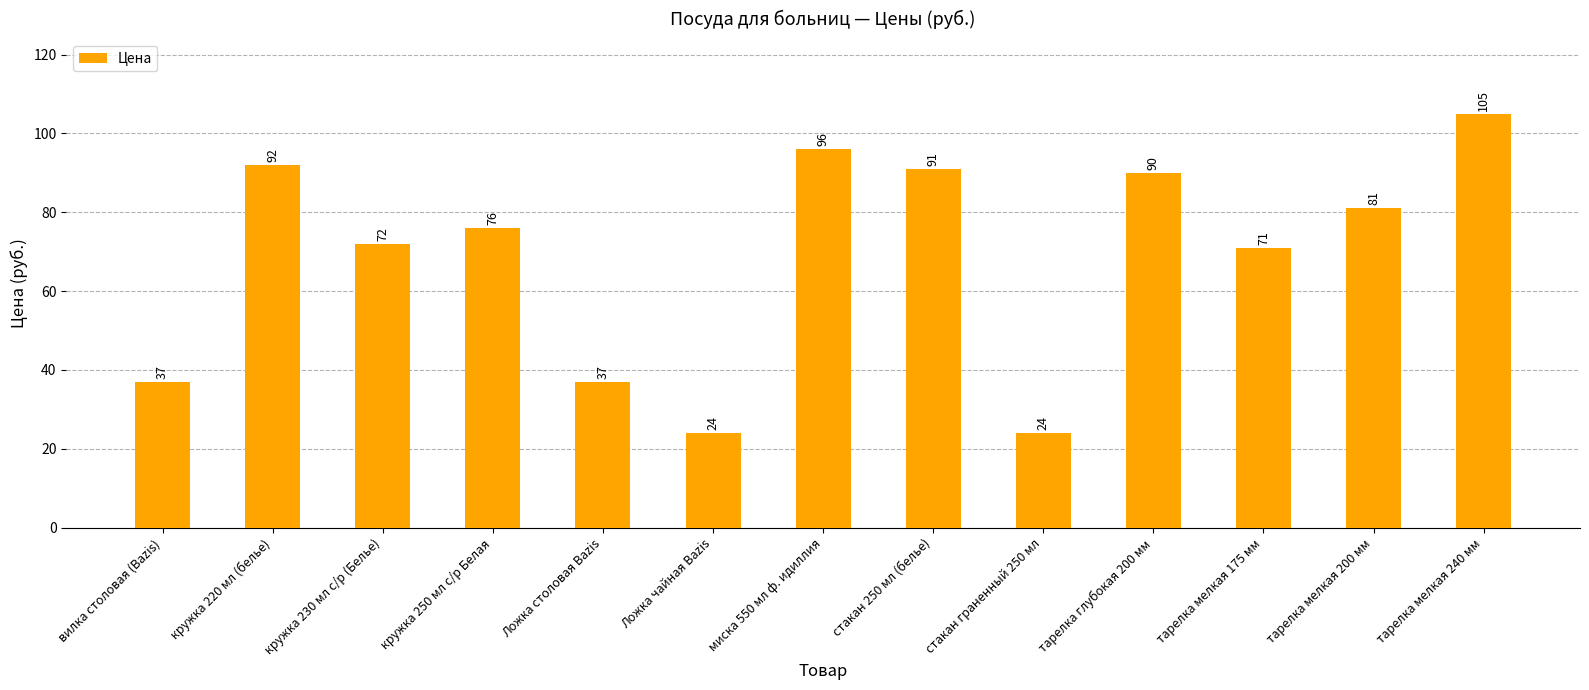

Reading left to right, extract all data points from this chart.

вилка столовая (Bazis)=37	кружка 220 мл (белье)=92	кружка 230 мл с/р (Белье)=72	кружка 250 мл с/р Белая=76	Ложка столовая Bazis=37	Ложка чайная Bazis=24	миска 550 мл ф. идиллия=96	стакан 250 мл (белье)=91	стакан граненный 250 мл=24	тарелка глубокая 200 мм=90	тарелка мелкая 175 мм=71	тарелка мелкая 200 мм=81	тарелка мелкая 240 мм=105